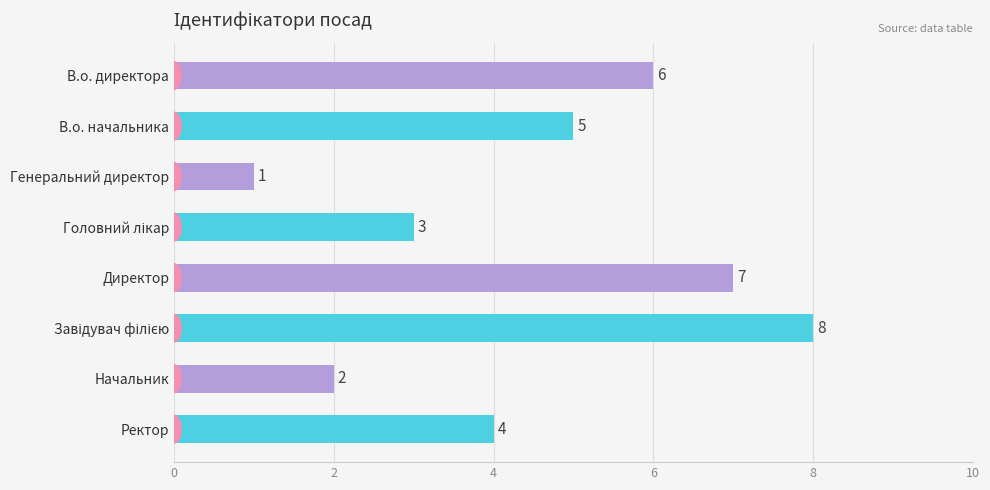

True or false: the data shows 9 at Директор.

False